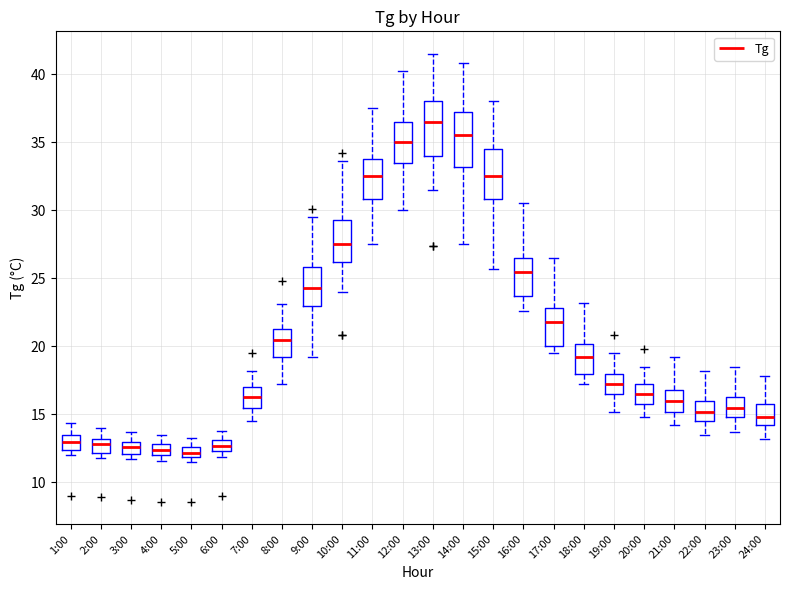

Which box's median line is the highest?

13:00